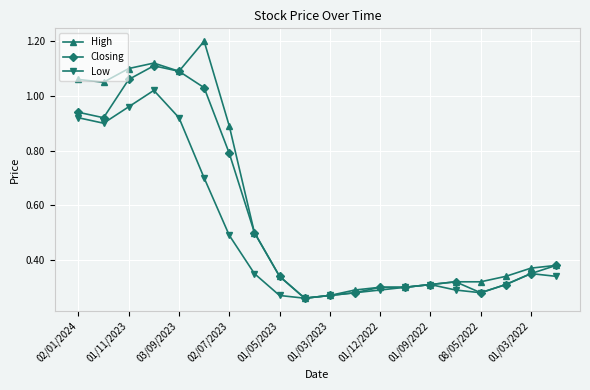

Which series has the largest range (max minus min)?

High